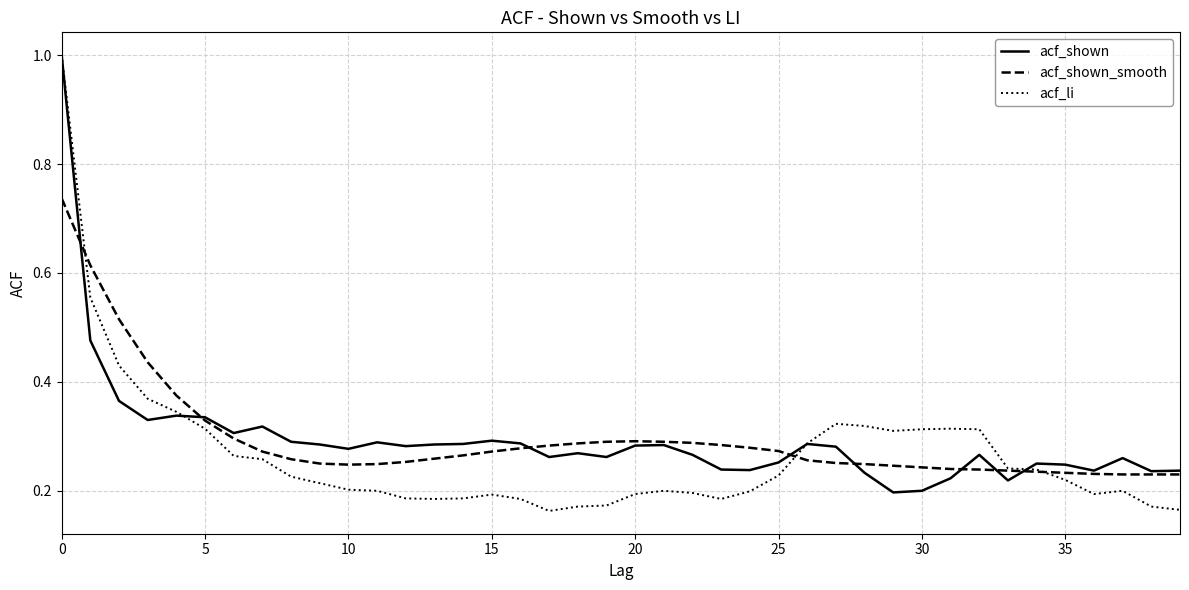

How many lines are shown in the chart?

3